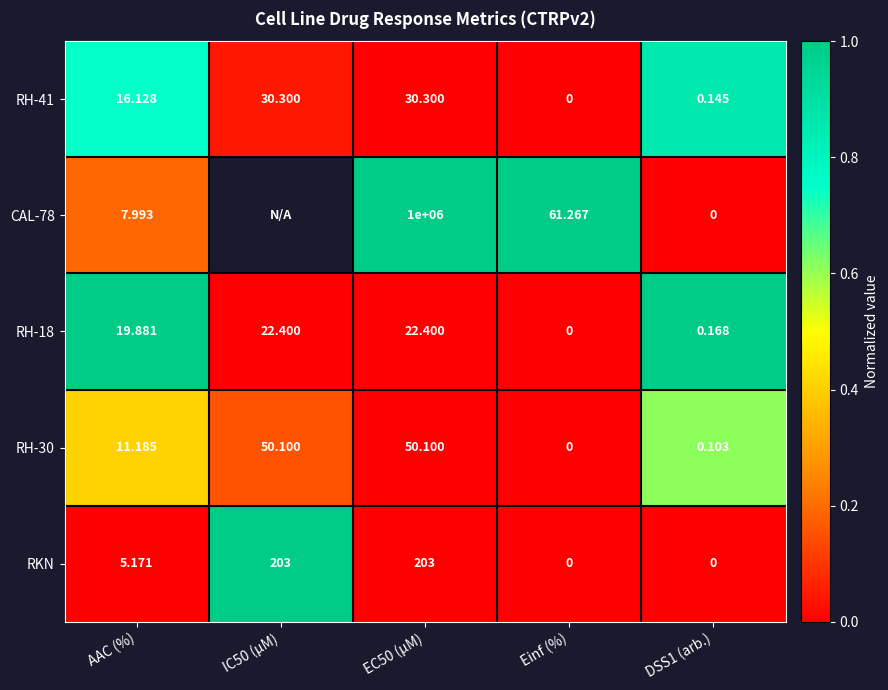

What is the greatest value displayed?

1.0